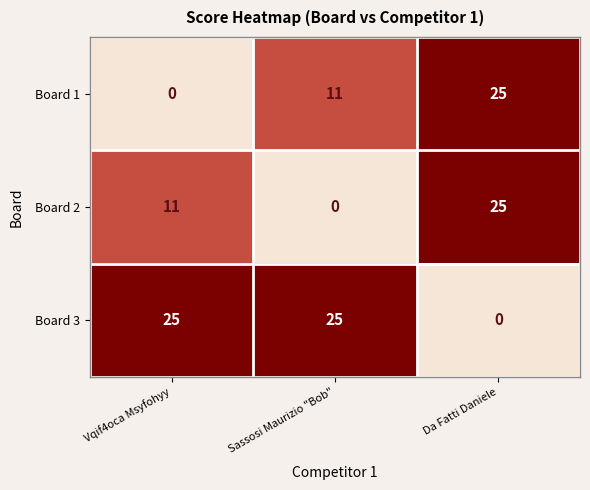

The Board 1 series shows 14 at Da Fatti Daniele. True or false?

False